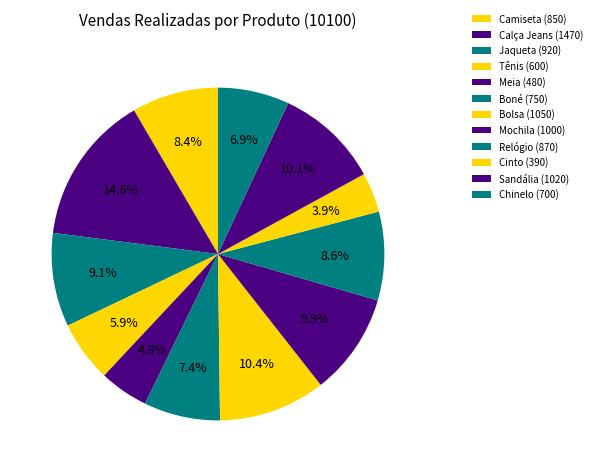

What percentage do Relógio and Cinto together represent?

12.5%